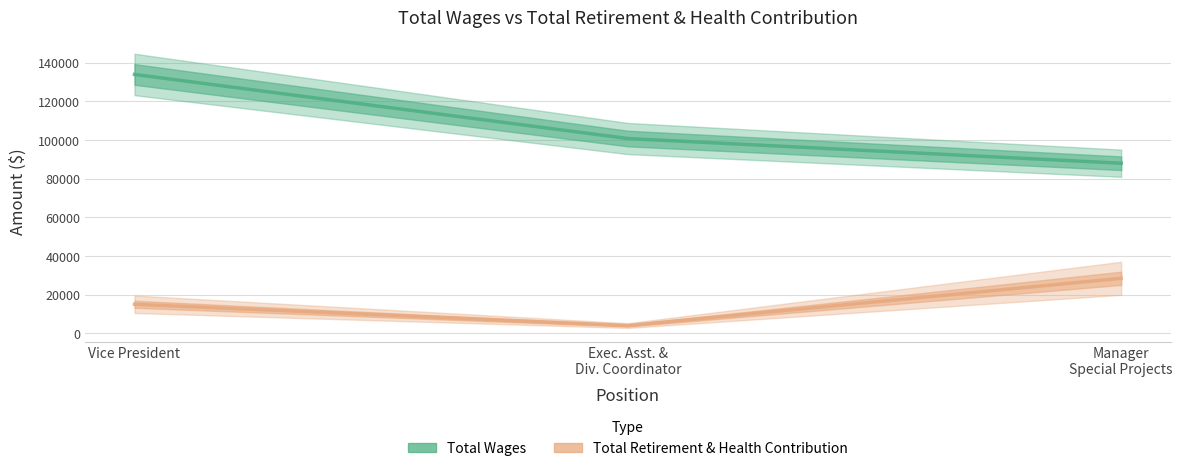

What is the sum of all Total Wages values?

322724